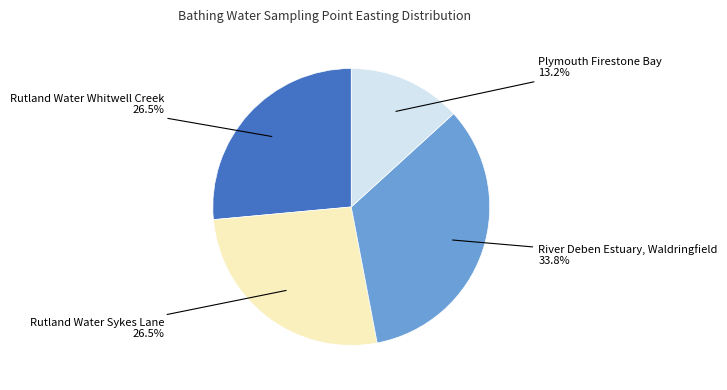

What percentage do Rutland Water Whitwell Creek and Plymouth Firestone Bay together represent?

39.7%